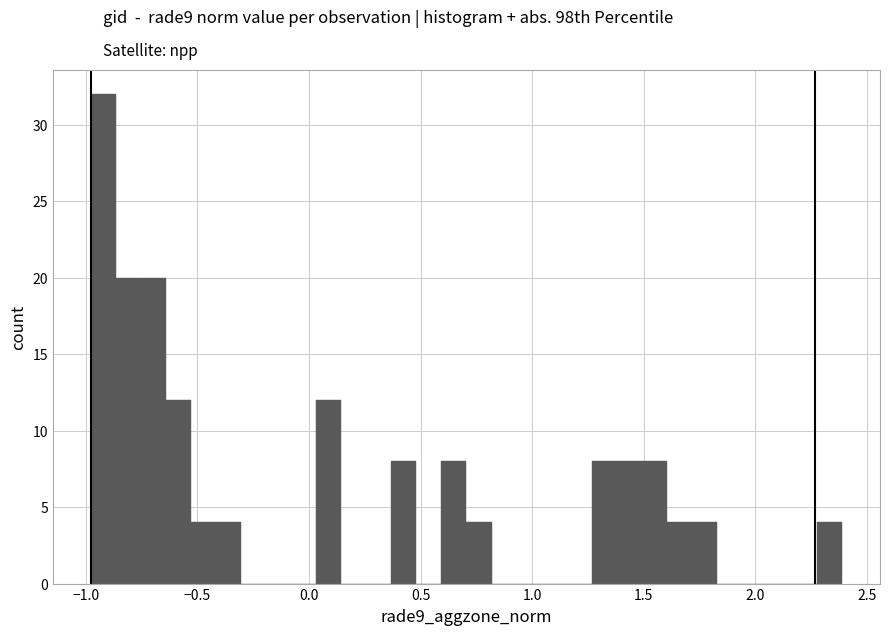

Around what value on the x-axis is the tallest bar? Give the approximate position of its centre, as read against the axis.

-0.90